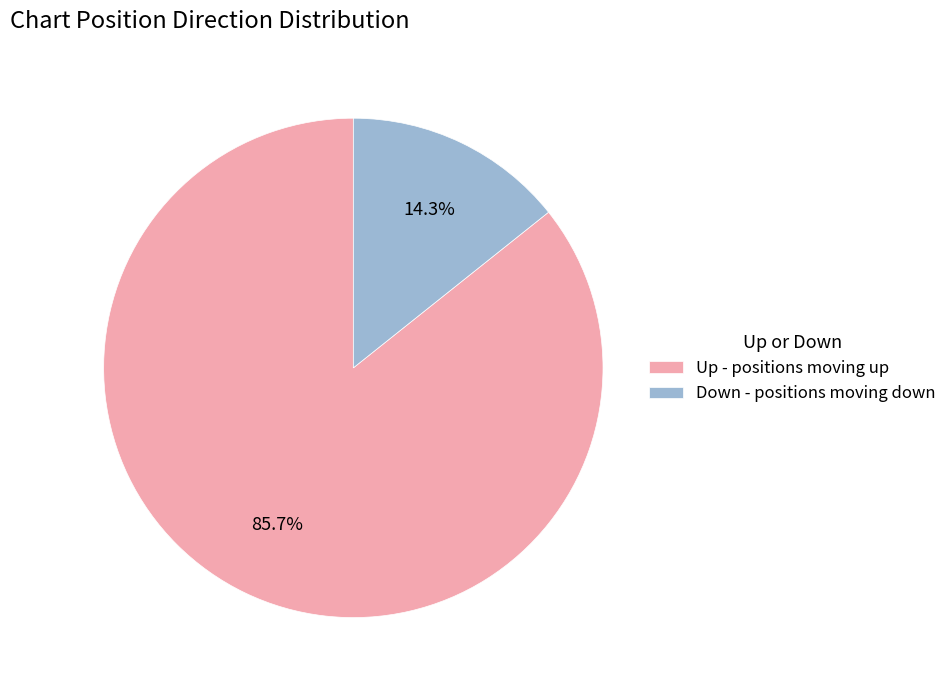

Rank the categories by value from highest to lowest.

Up - positions moving up, Down - positions moving down